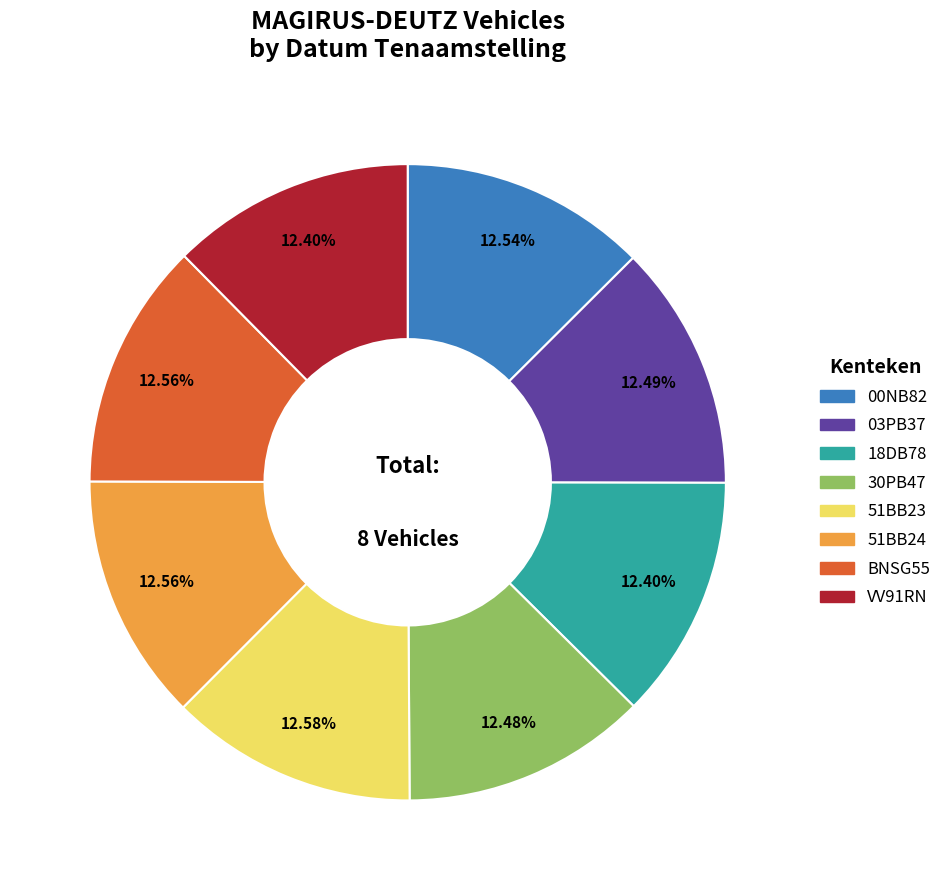

How many slices are in this pie chart?

8